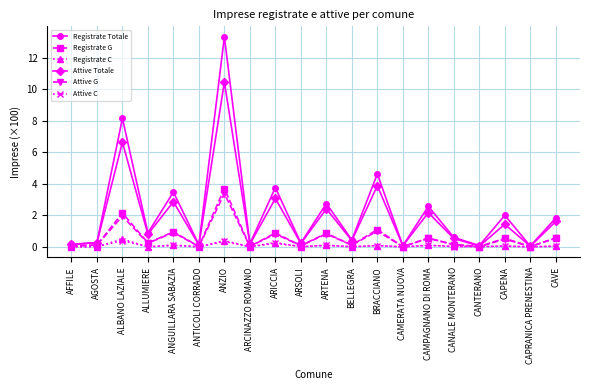

What is the spread (max minus min) of values at ARICCIA?

3.5